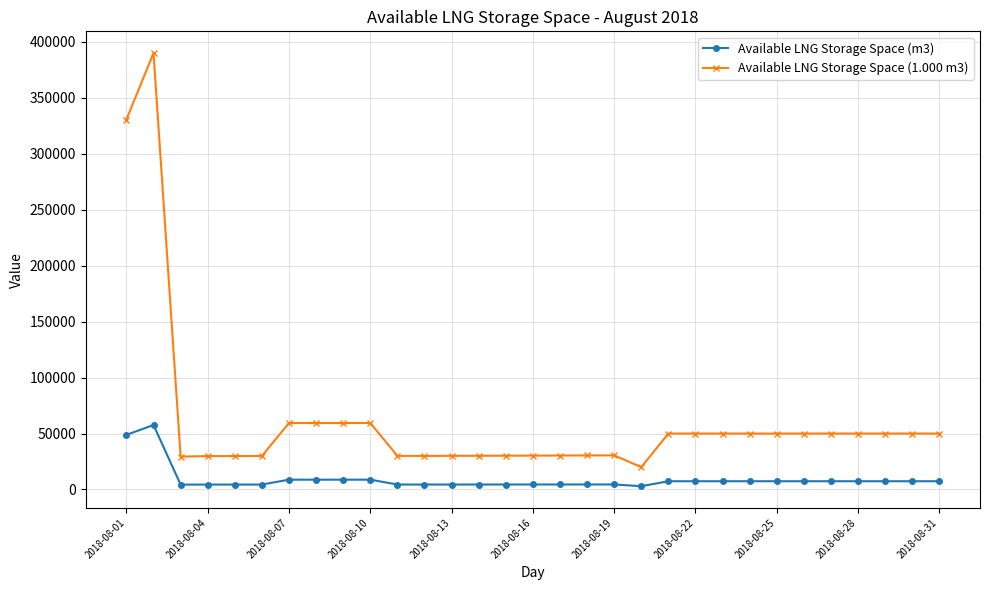

List the series in order of their peak value, highest first.

Available LNG Storage Space (1.000 m3), Available LNG Storage Space (m3)